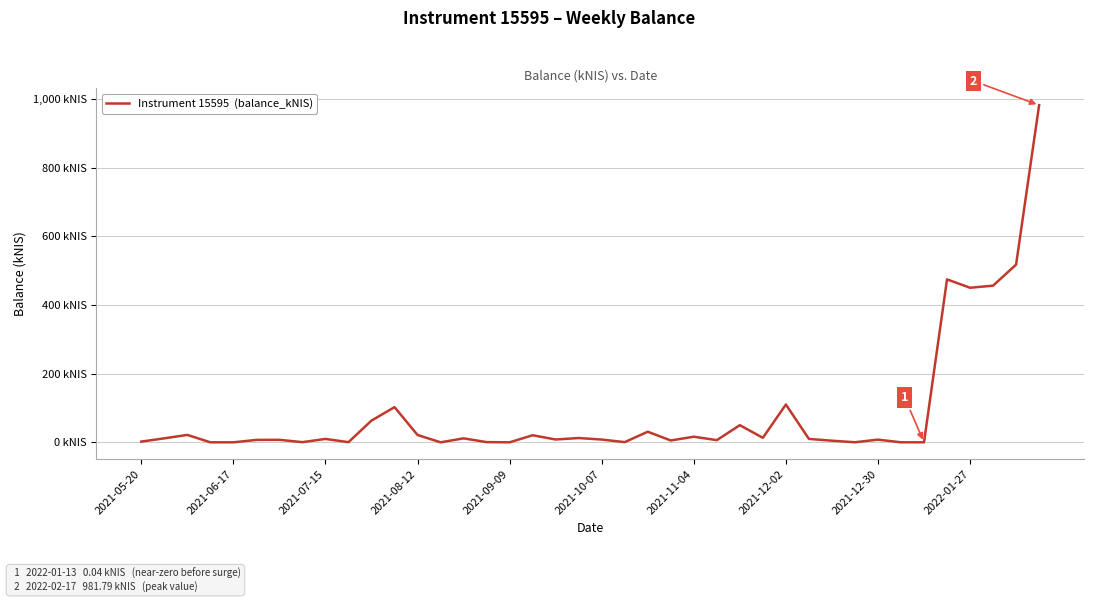

How many points are lower than both their immediate neighbors (excluding endpoints)?

13